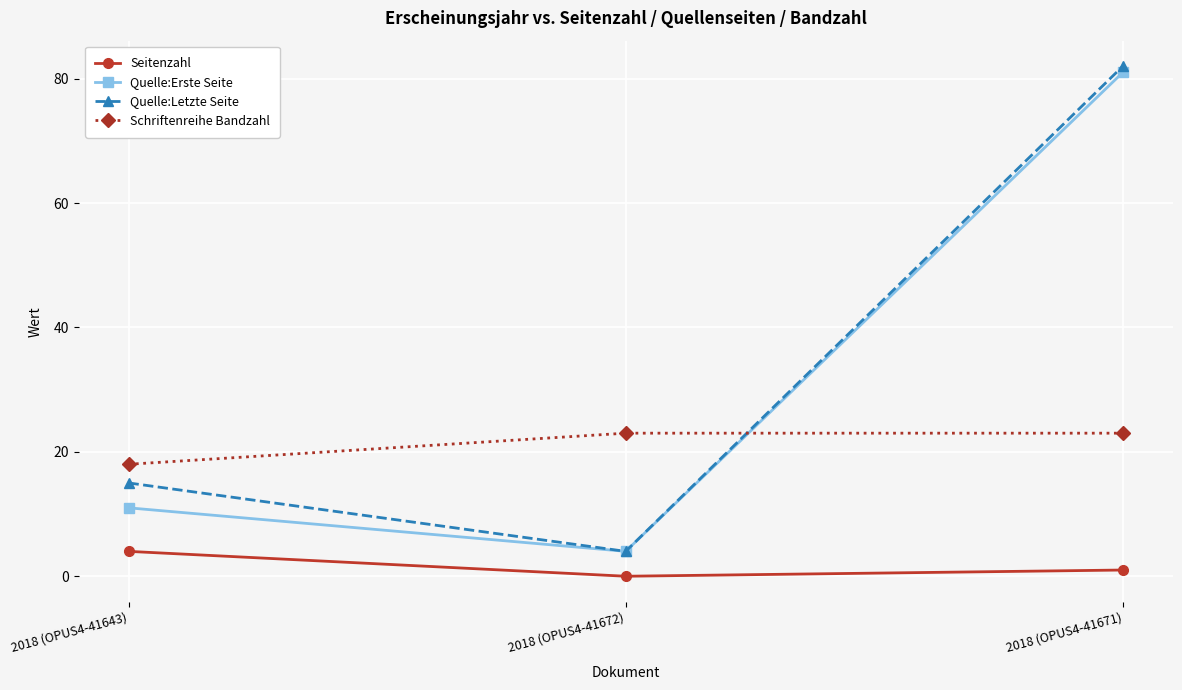

Read the Schriftenreihe Bandzahl value at 2018 (OPUS4-41643).

18